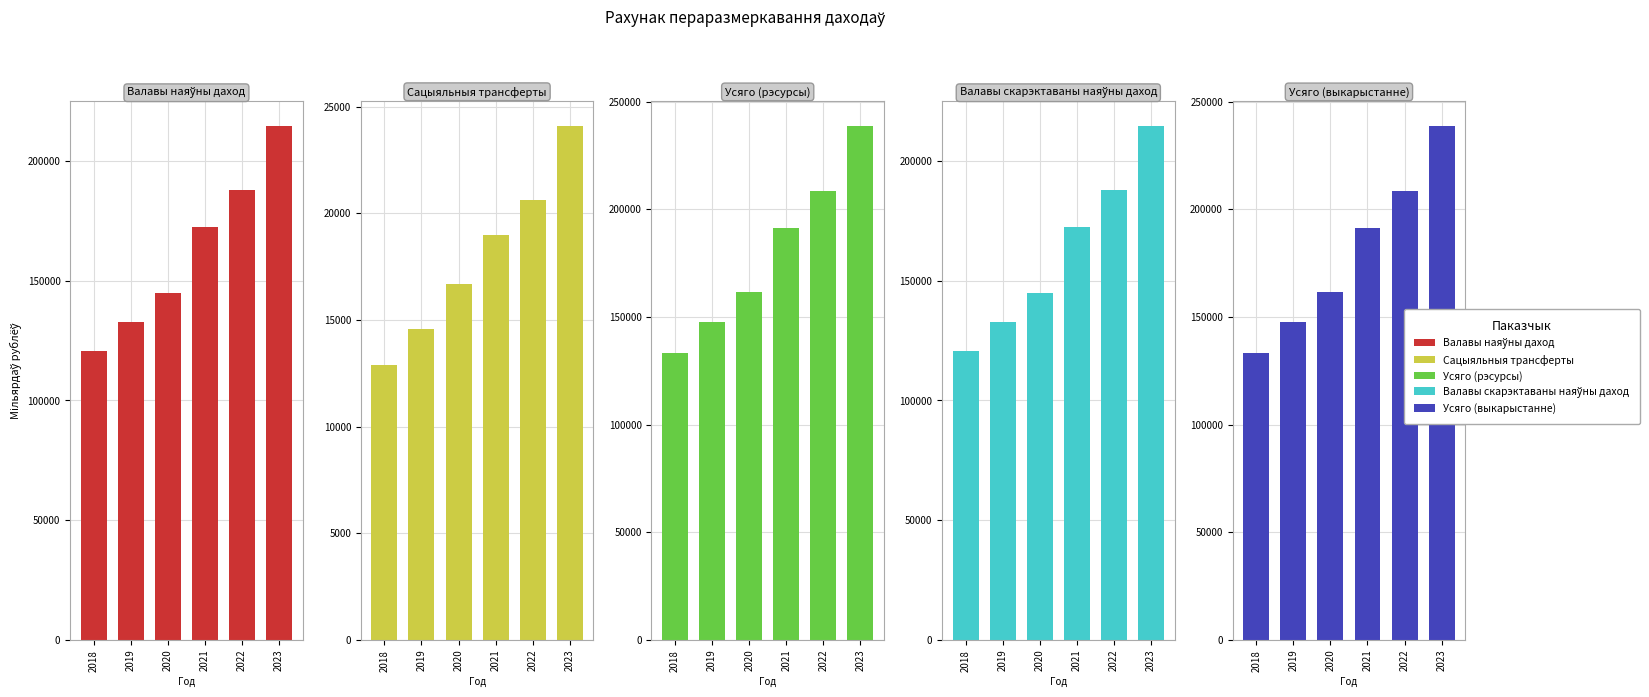

What is the greatest value displayed?

238447.5